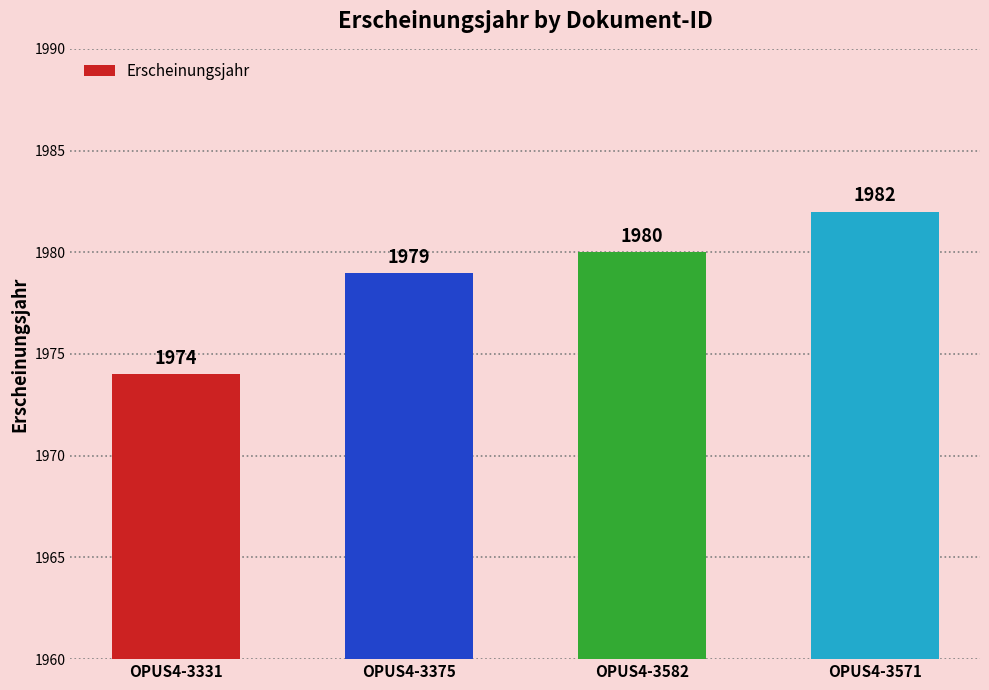

List the labels in order of value, largest first.

OPUS4-3571, OPUS4-3582, OPUS4-3375, OPUS4-3331